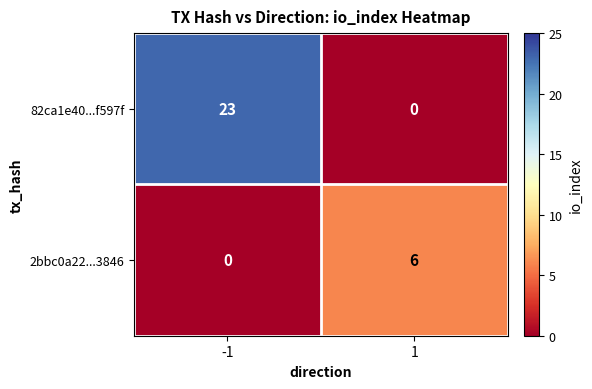

List the series in order of their peak value, lowest first.

2bbc0a22...3846, 82ca1e40...f597f